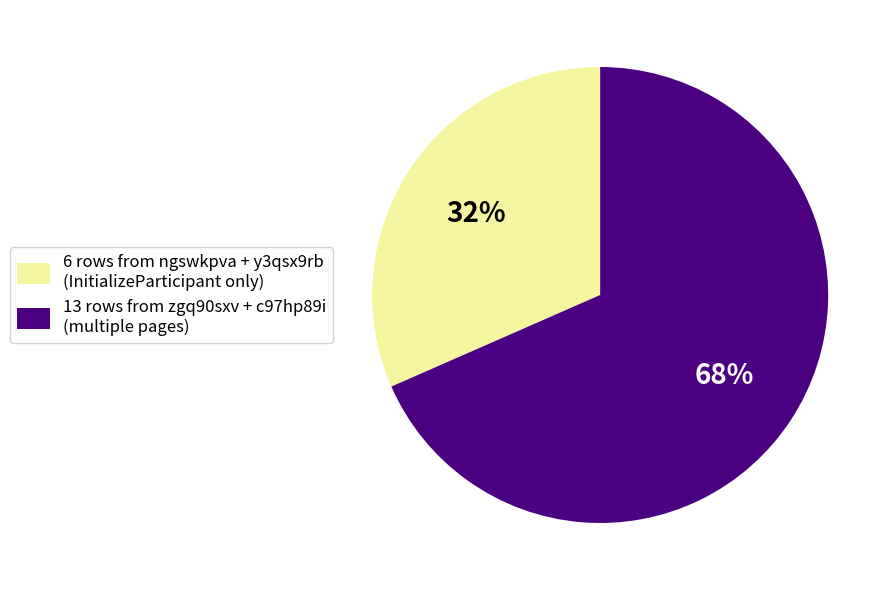

Do 13 rows from zgq90sxv + c97hp89i (multiple pages) and 6 rows from ngswkpva + y3qsx9rb (InitializeParticipant only) together represent more than half of the pie?

Yes